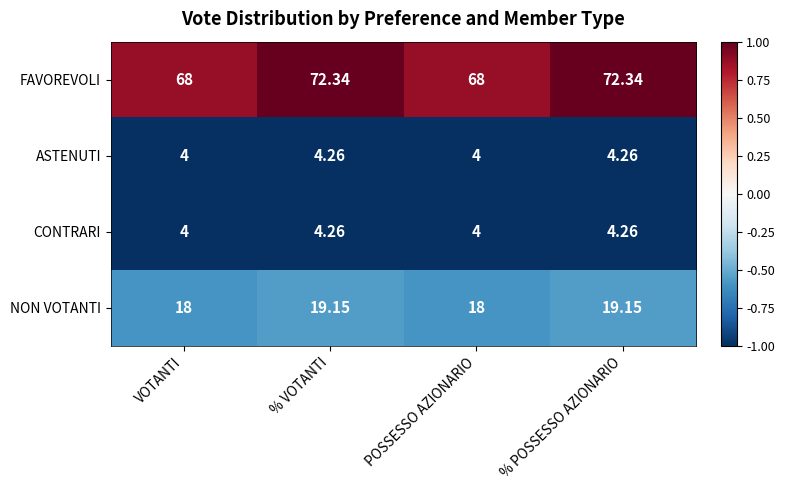

What is the greatest value displayed?

72.3